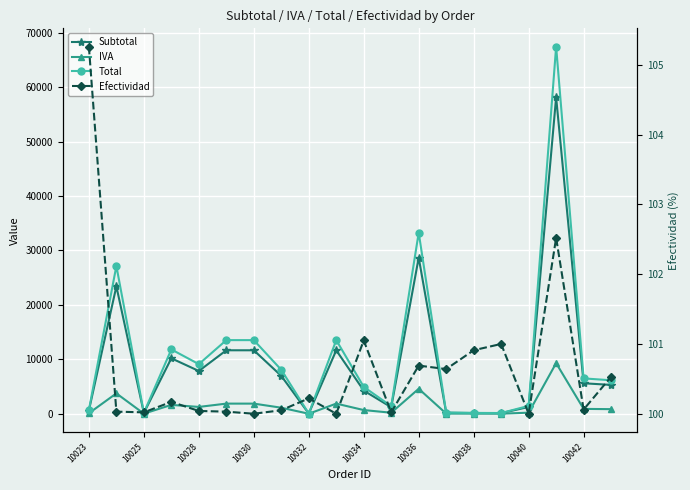

How many interior local peaks does the IVA series have?

5